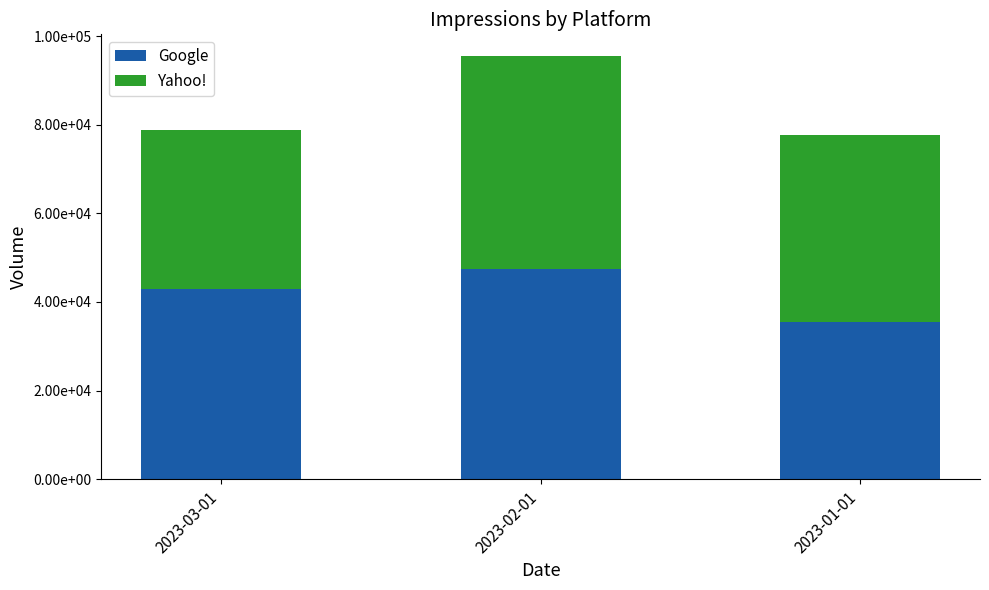

Rank the categories by Google value from lowest to highest.

2023-01-01, 2023-03-01, 2023-02-01